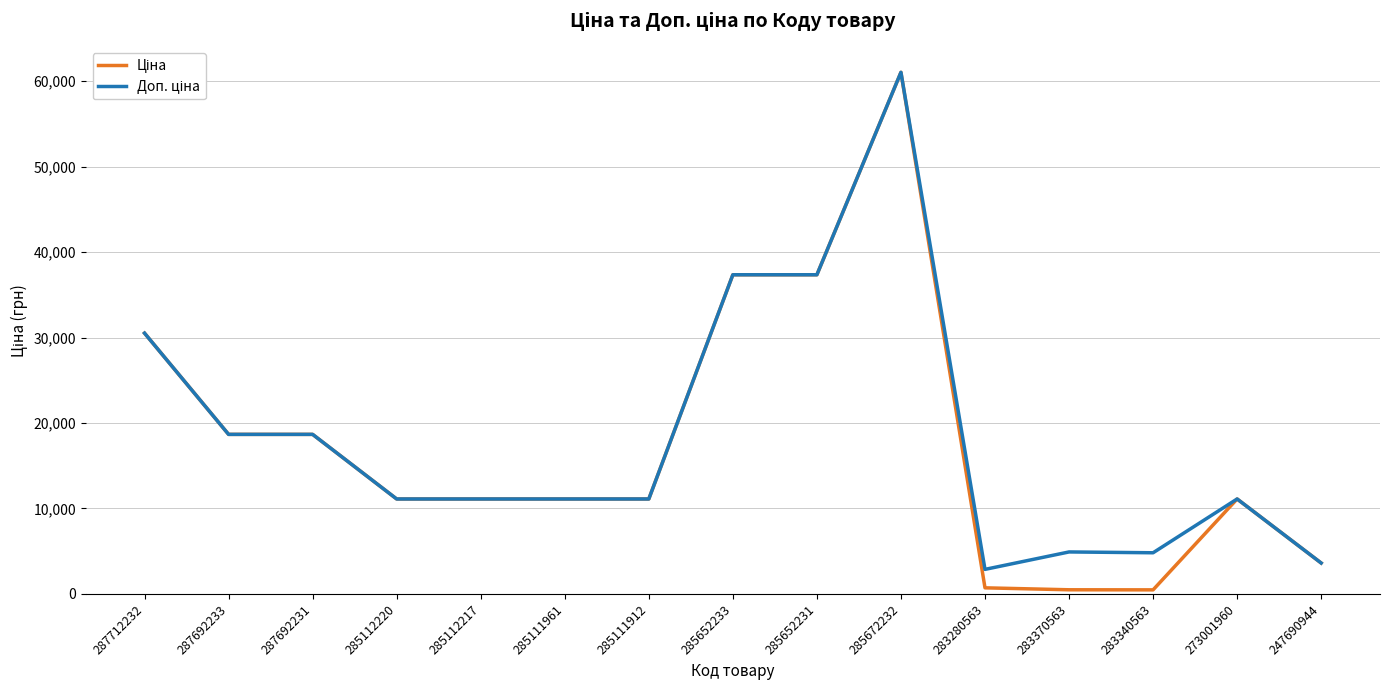

Is the value of Ціна at 285672232 greater than the value of Доп. ціна at 285112217?

Yes